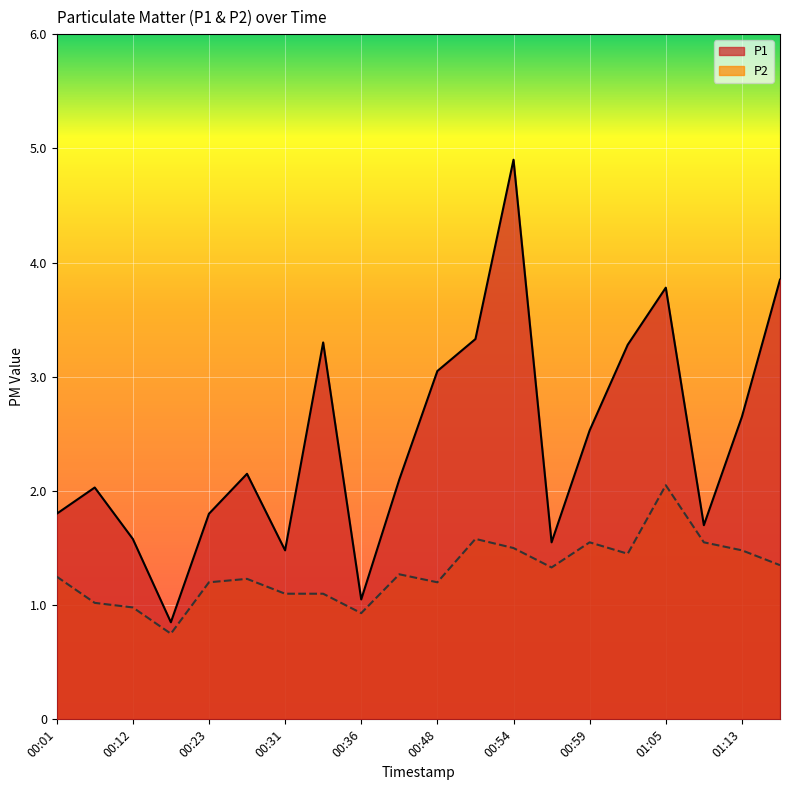

True or false: P2 and P1 cross at least once.

False